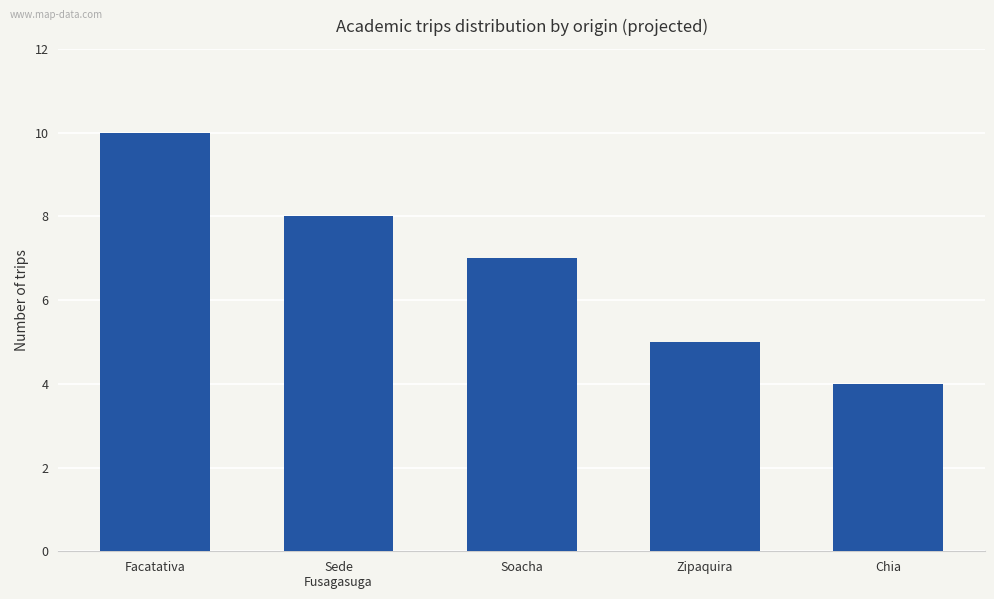

What is the change in value from Facatativa to Soacha?

-3